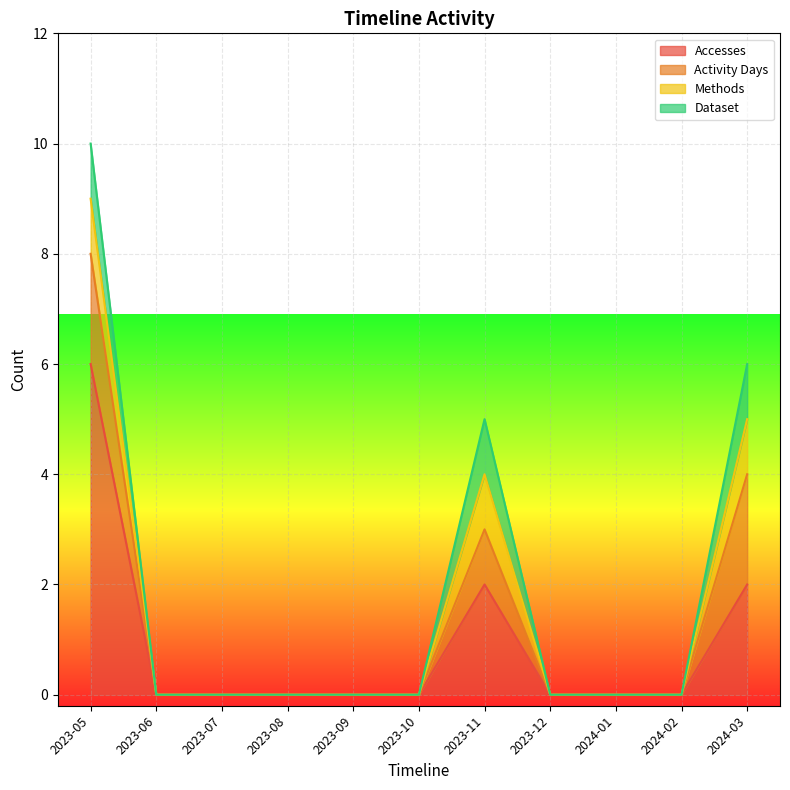

How many lines are shown in the chart?

4